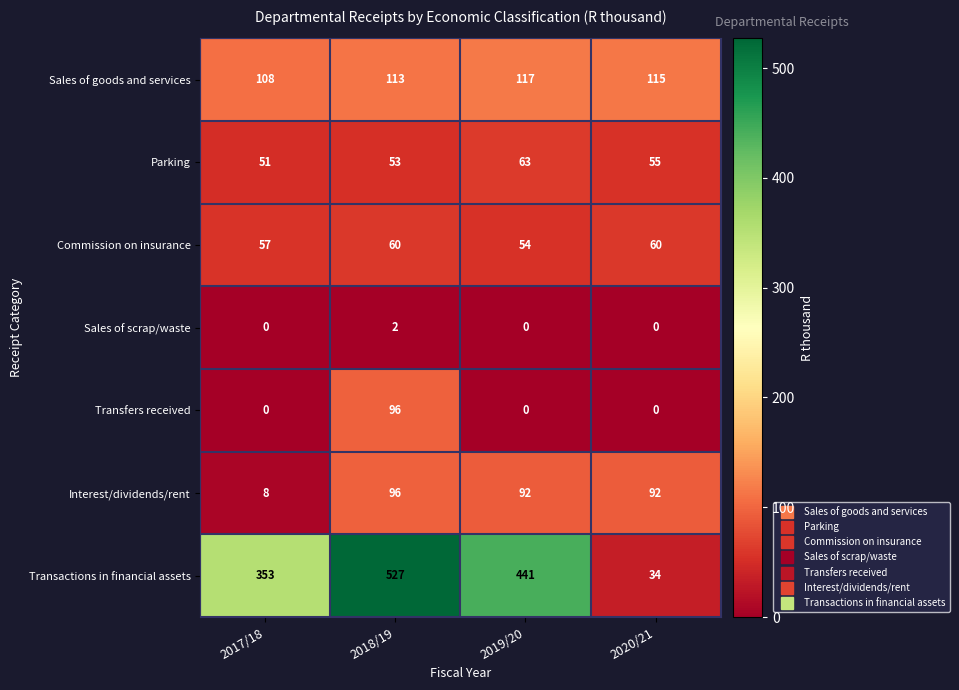

Which series changed the most between 2018/19 and 2019/20?

Transfers received